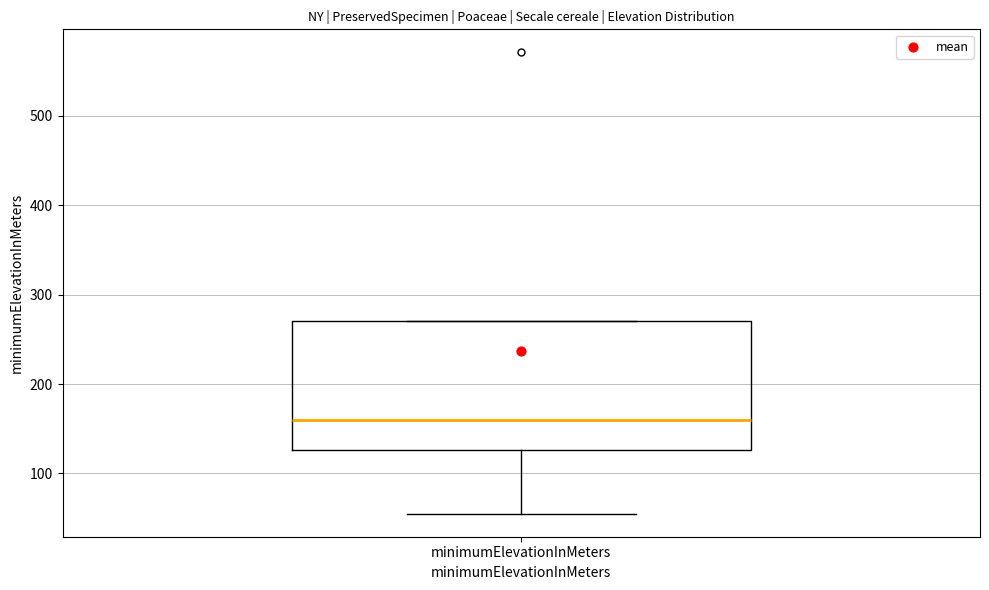

Transcribe this box plot: give where the median line is, the range the box spans, and where the two whiskers end, as read against the y-axis. The values are not printed on the chart, so give them approximately, as read against the axis.

median 160, box 130 to 270, whiskers 60 to 270